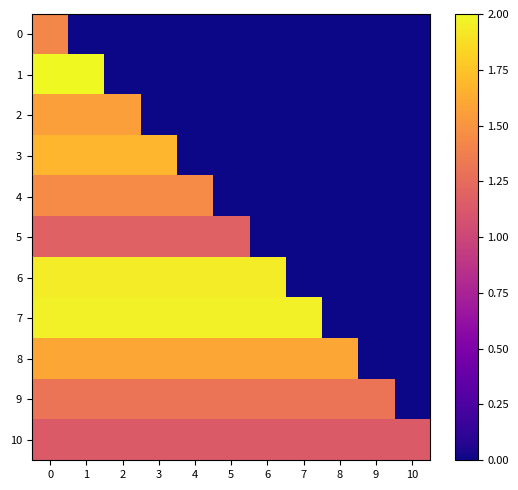

At how many categories does at least one series exceed 1?

11